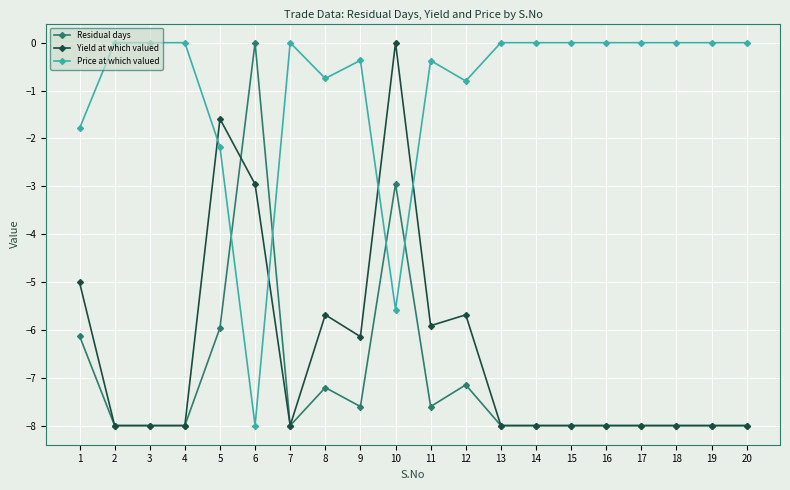

Reading left to right, list all the values displayed in this chart.

Residual days: -6.1	-8.0	-8.0	-8.0	-6.0	0.0	-8.0	-7.2	-7.6	-3.0	-7.6	-7.1	-8.0	-8.0	-8.0	-8.0	-8.0	-8.0	-8.0	-8.0
Yield at which valued: -5.0	-8.0	-8.0	-8.0	-1.6	-3.0	-8.0	-5.7	-6.1	0.0	-5.9	-5.7	-8.0	-8.0	-8.0	-8.0	-8.0	-8.0	-8.0	-8.0
Price at which valued: -1.8	0.0	0.0	0.0	-2.2	-8.0	0.0	-0.7	-0.4	-5.6	-0.4	-0.8	0.0	0.0	0.0	0.0	0.0	0.0	0.0	0.0